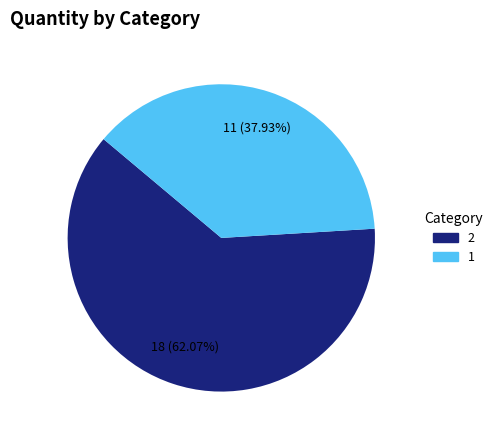

Is there a majority slice in this chart?

Yes